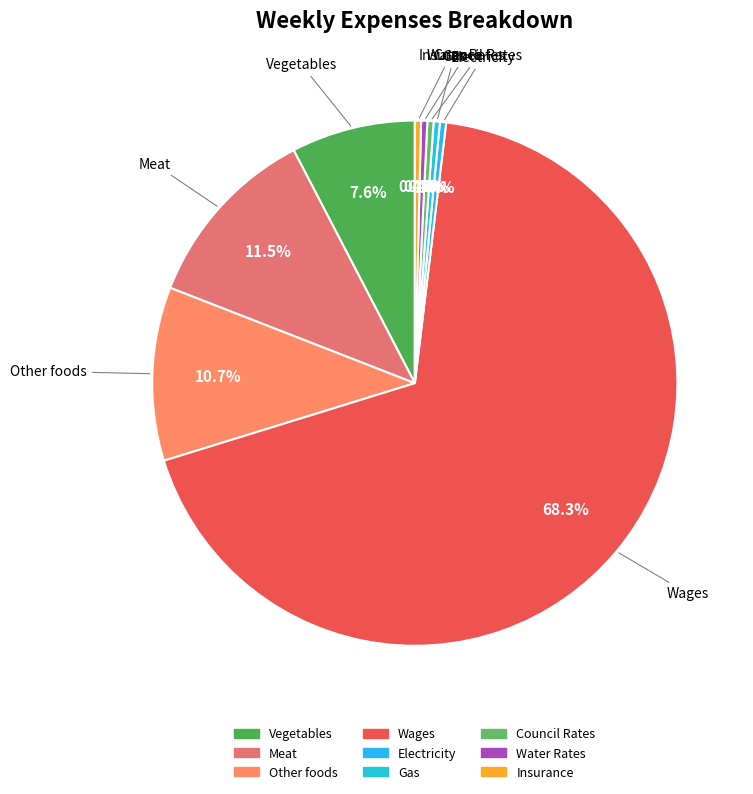

Which slice is the largest?

Wages